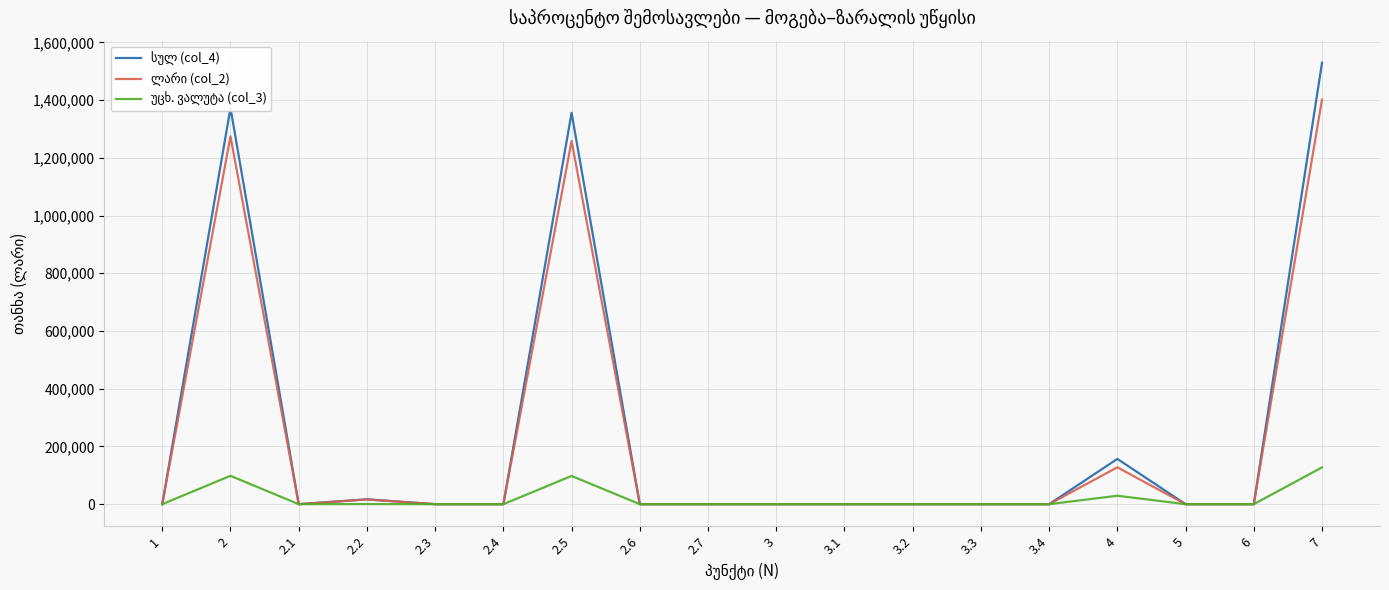

At which category is the sum across all series the highest?

7